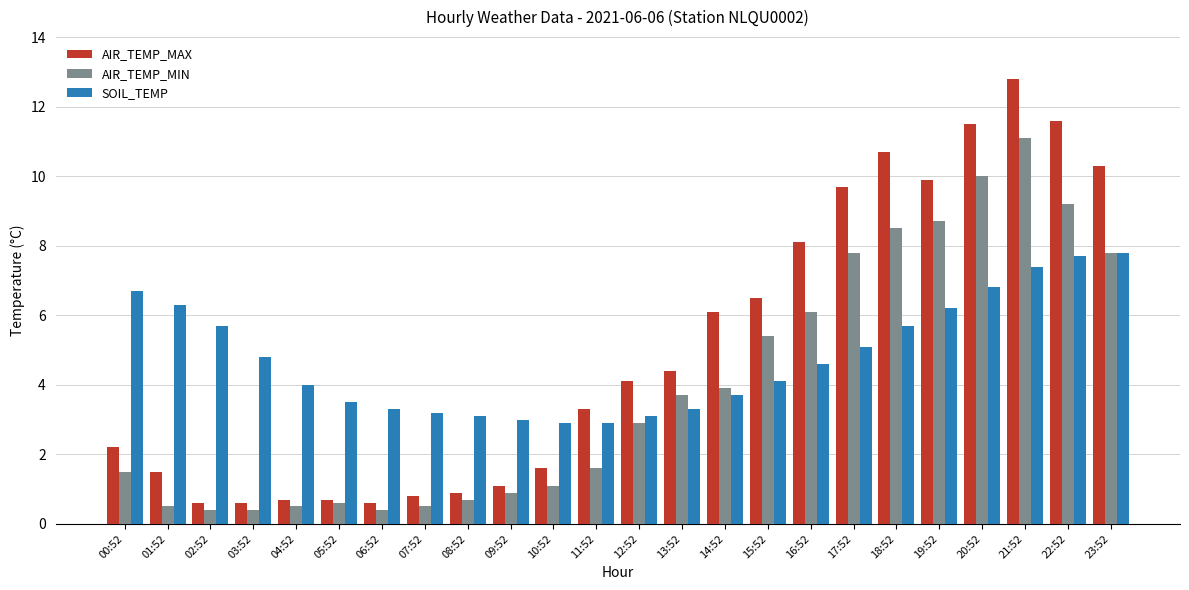

How many groups of bars are there?

24